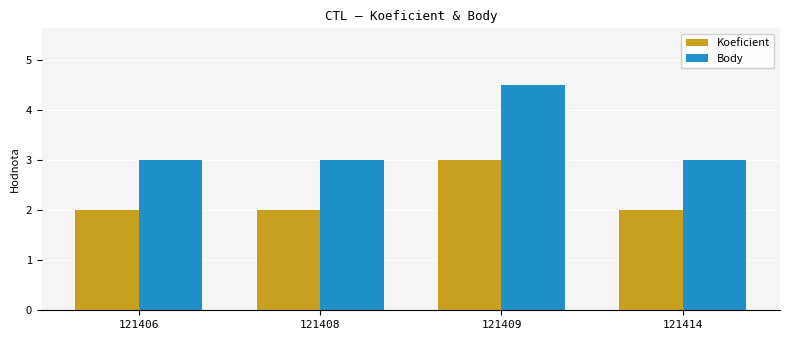

Reading left to right, extract all data points from this chart.

Koeficient: 121406=2.0	121408=2.0	121409=3.0	121414=2.0
Body: 121406=3.0	121408=3.0	121409=4.5	121414=3.0